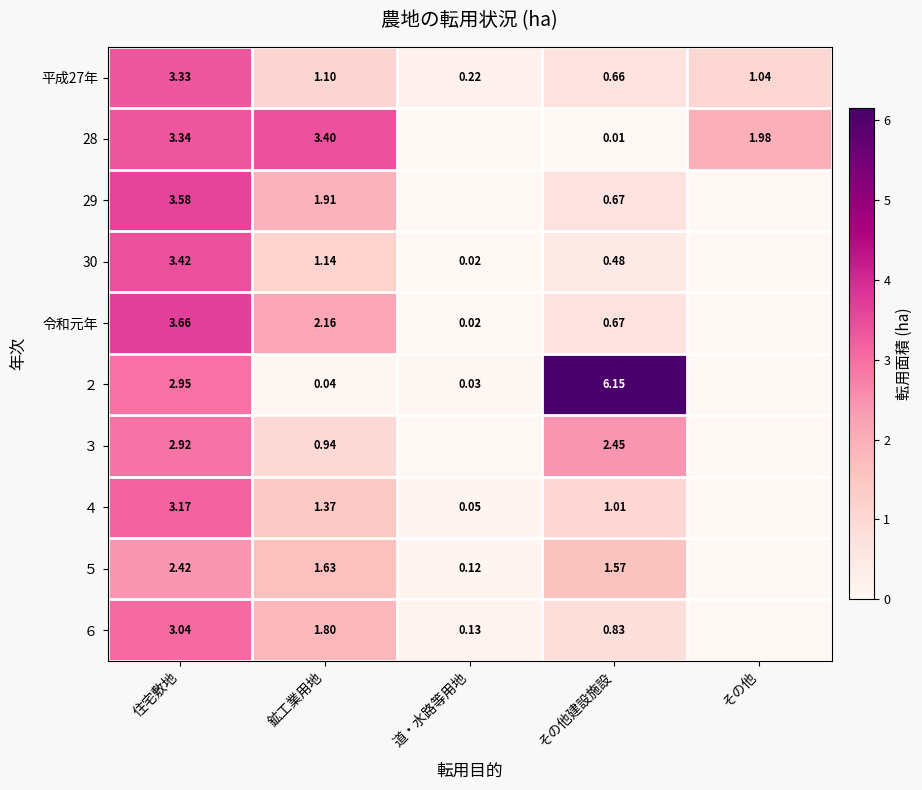

Is the value of ４ at その他建設施設 greater than the value of 平成27年 at 道・水路等用地?

Yes